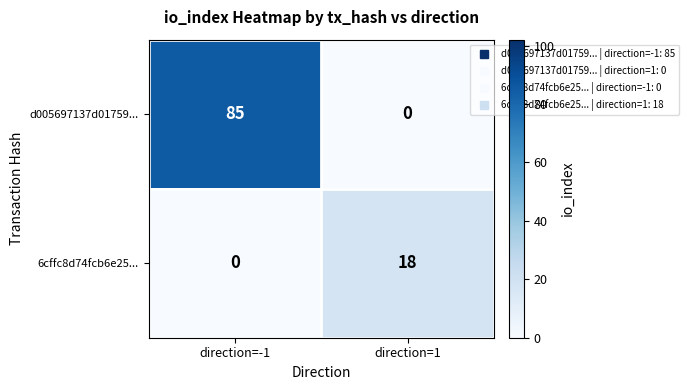

Count the number of categories in the chart.

2